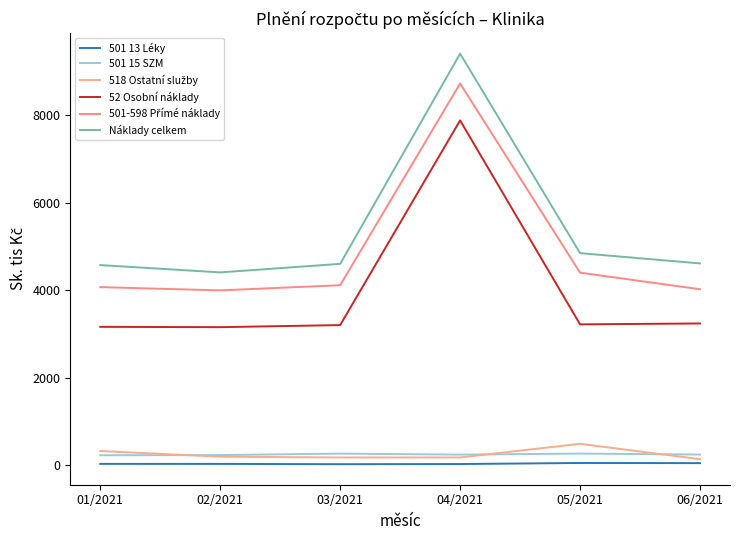

Is it true that Náklady celkem equals 4845.8 at 05/2021?

True